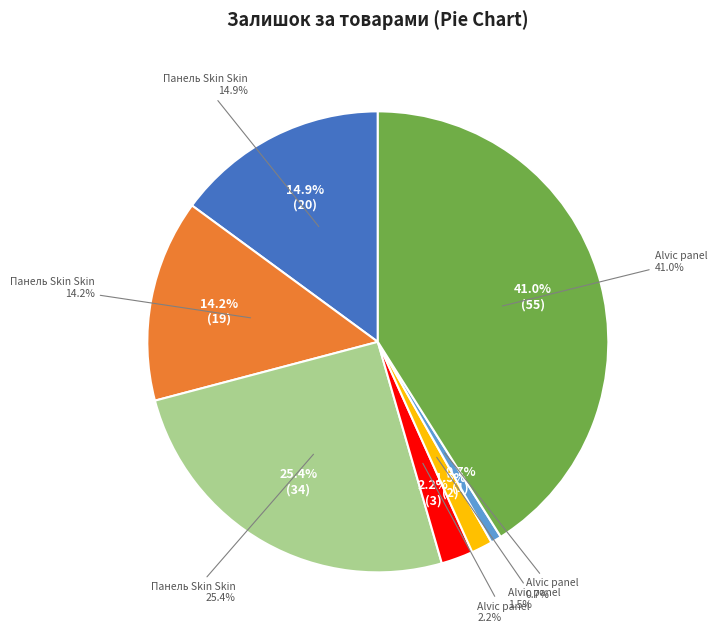

What percentage do Панель Skin Skin
(273702128) and Alvic panel
(231321584) together represent?

66.4%